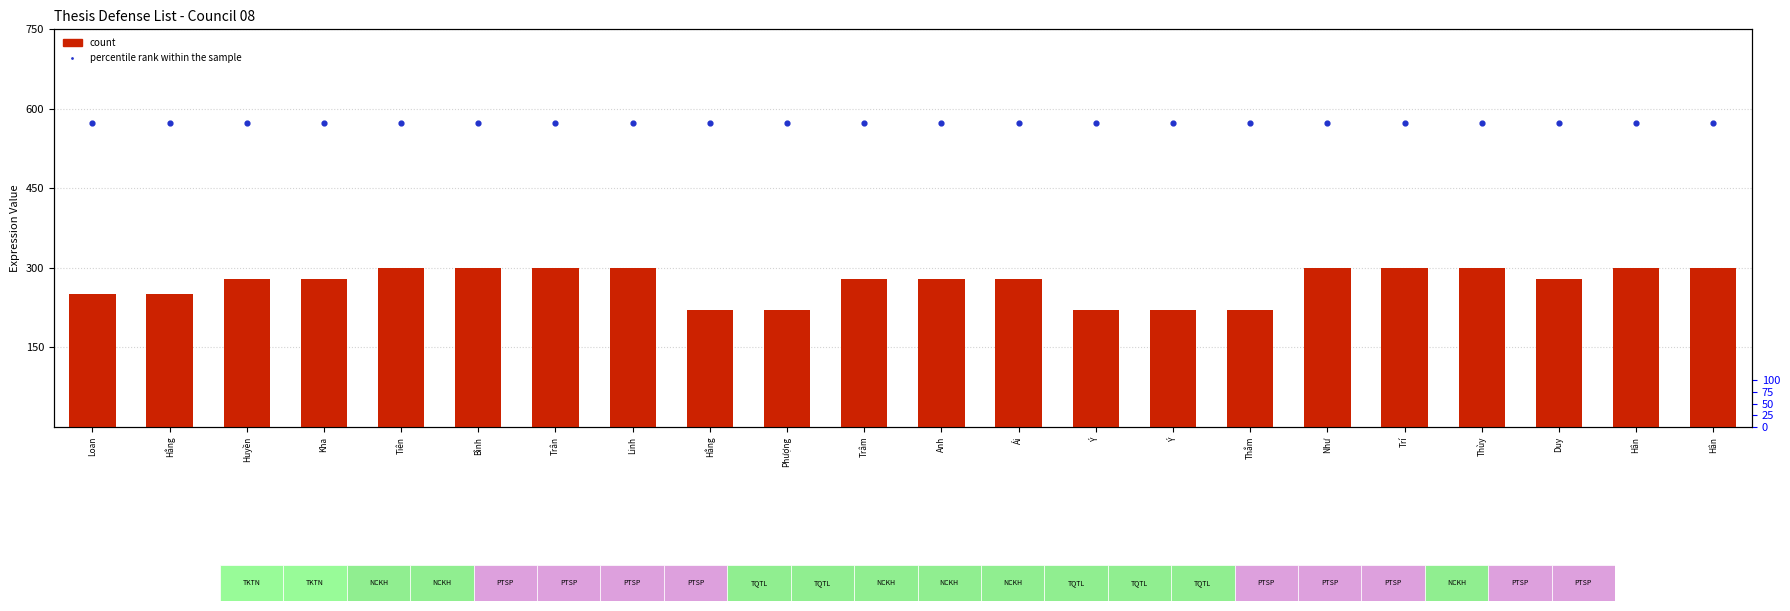

What are all the series names shown in the legend?

count, percentile rank within the sample